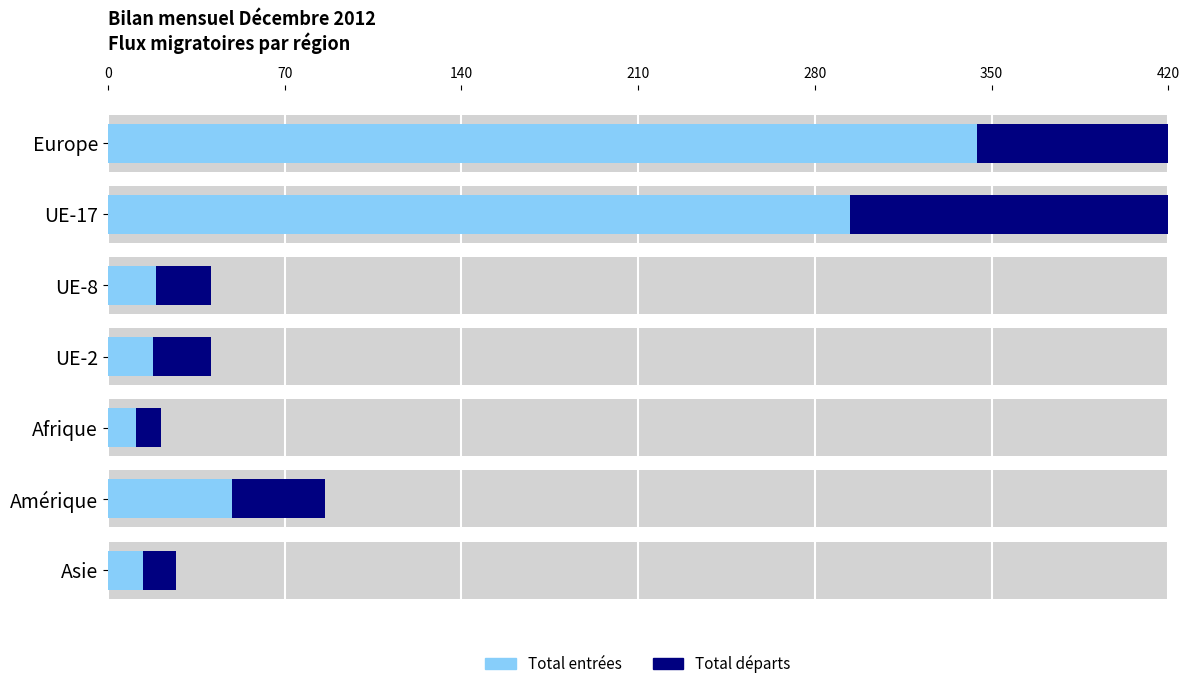

What is the maximum value for Total entrées?

344